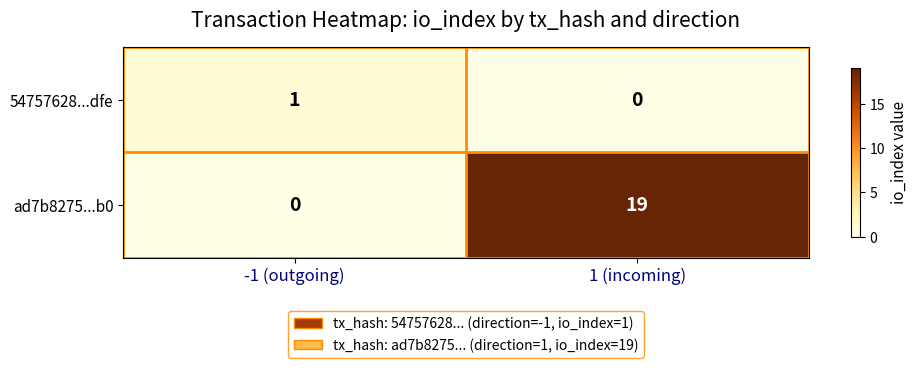

Rank the series by their maximum value, from lowest to highest.

54757628...dfe, ad7b8275...b0